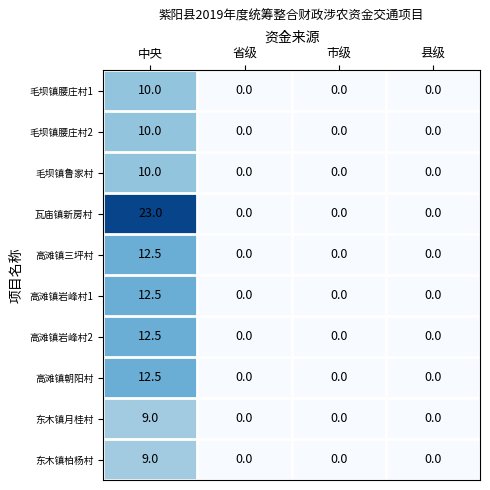

What is the average value of the 高滩镇岩峰村2 series?

3.1